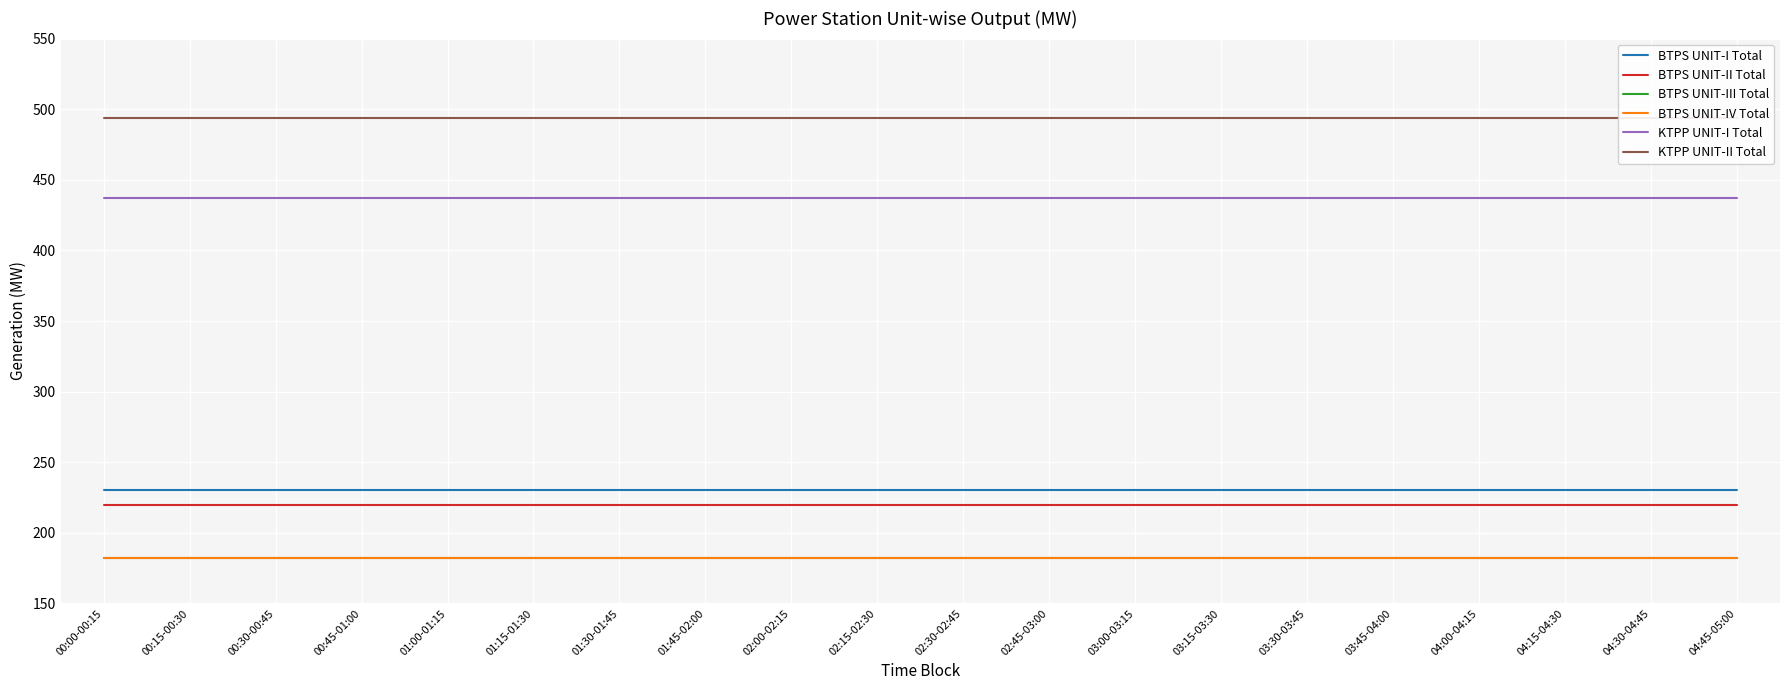

True or false: BTPS UNIT-II Total and KTPP UNIT-II Total intersect in this chart.

False